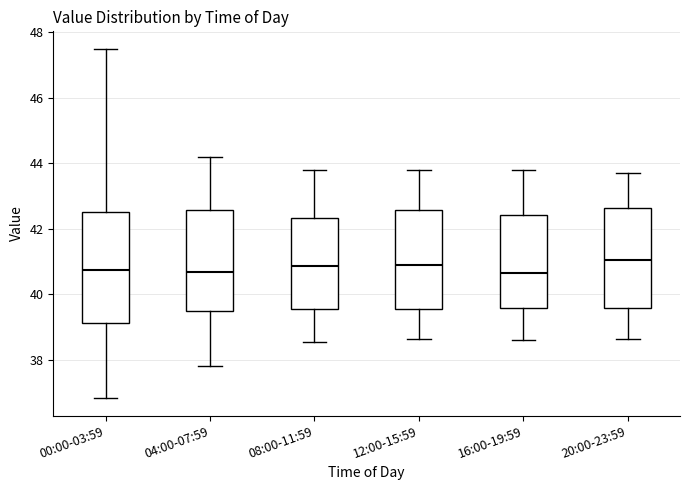

Reading left to right, read every box against the y-axis: the position of its median line, the range the box covers, and the ends of its whiskers. The values are not printed on the chart, so give them approximately, as read against the axis.

00:00-03:59: median 40.8, box 39.2 to 42.6, whiskers 36.8 to 47.6
04:00-07:59: median 40.6, box 39.6 to 42.6, whiskers 37.8 to 44.2
08:00-11:59: median 40.8, box 39.6 to 42.4, whiskers 38.6 to 43.8
12:00-15:59: median 41.0, box 39.6 to 42.6, whiskers 38.6 to 43.8
16:00-19:59: median 40.6, box 39.6 to 42.4, whiskers 38.6 to 43.8
20:00-23:59: median 41.0, box 39.6 to 42.6, whiskers 38.6 to 43.8